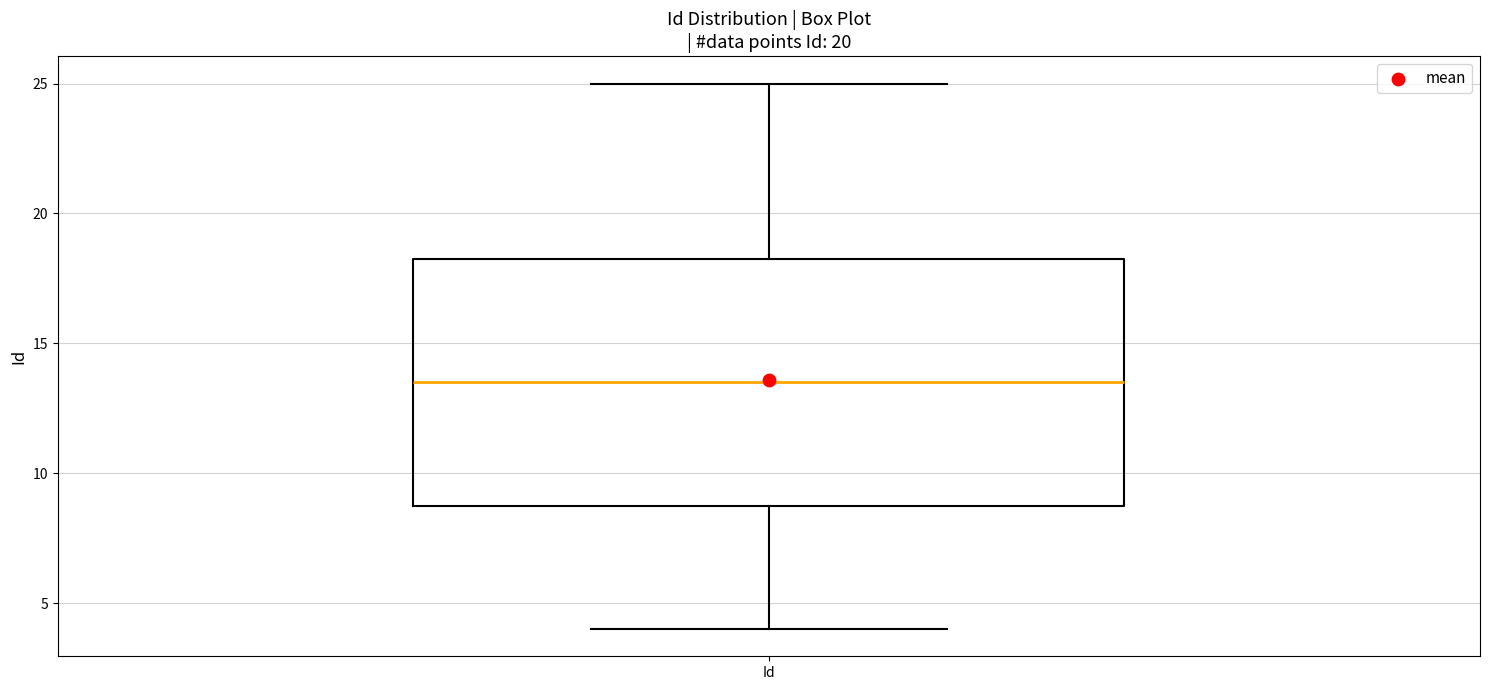

Read this box plot against the y-axis: the position of the median line, the range covered by the box, and the ends of both whiskers. The values are not printed on the chart, so give them approximately, as read against the axis.

median 13.5, box 9.0 to 18.5, whiskers 4.0 to 25.0